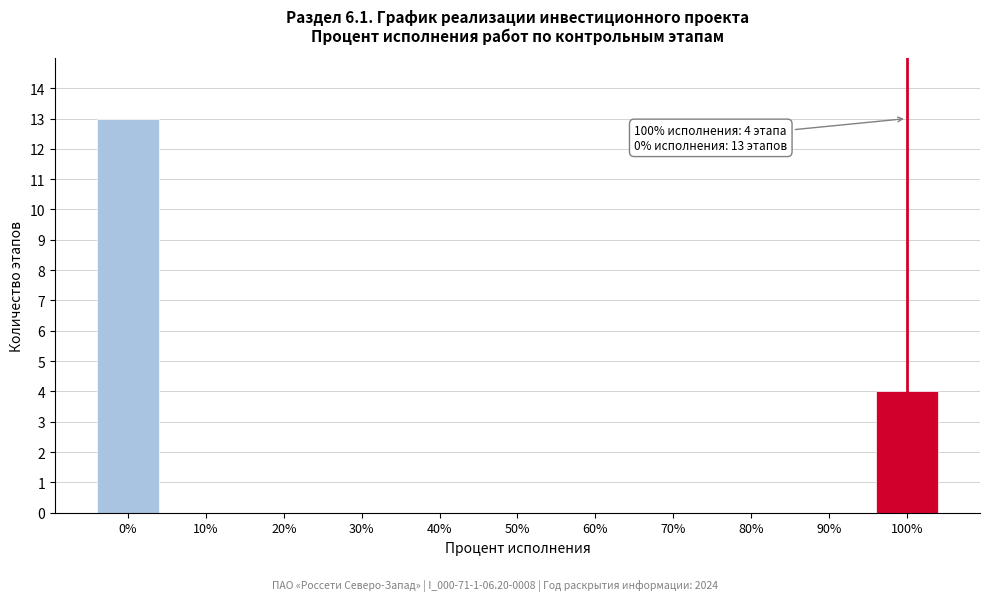

Reading left to right, extract all data points from this chart.

0%=13	10%=0	20%=0	30%=0	40%=0	50%=0	60%=0	70%=0	80%=0	90%=0	100%=4